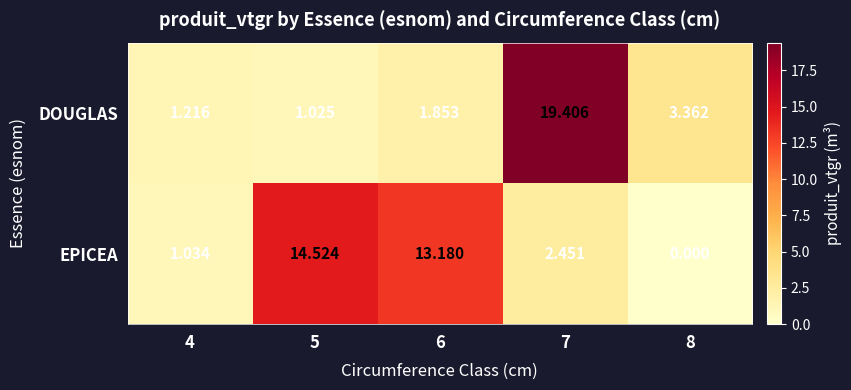

What is the difference between the highest and lowest values at 7?

17.0